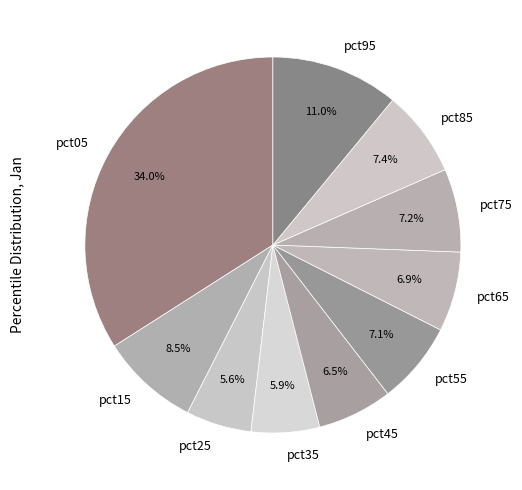

Between pct85 and pct45, which is larger?

pct85